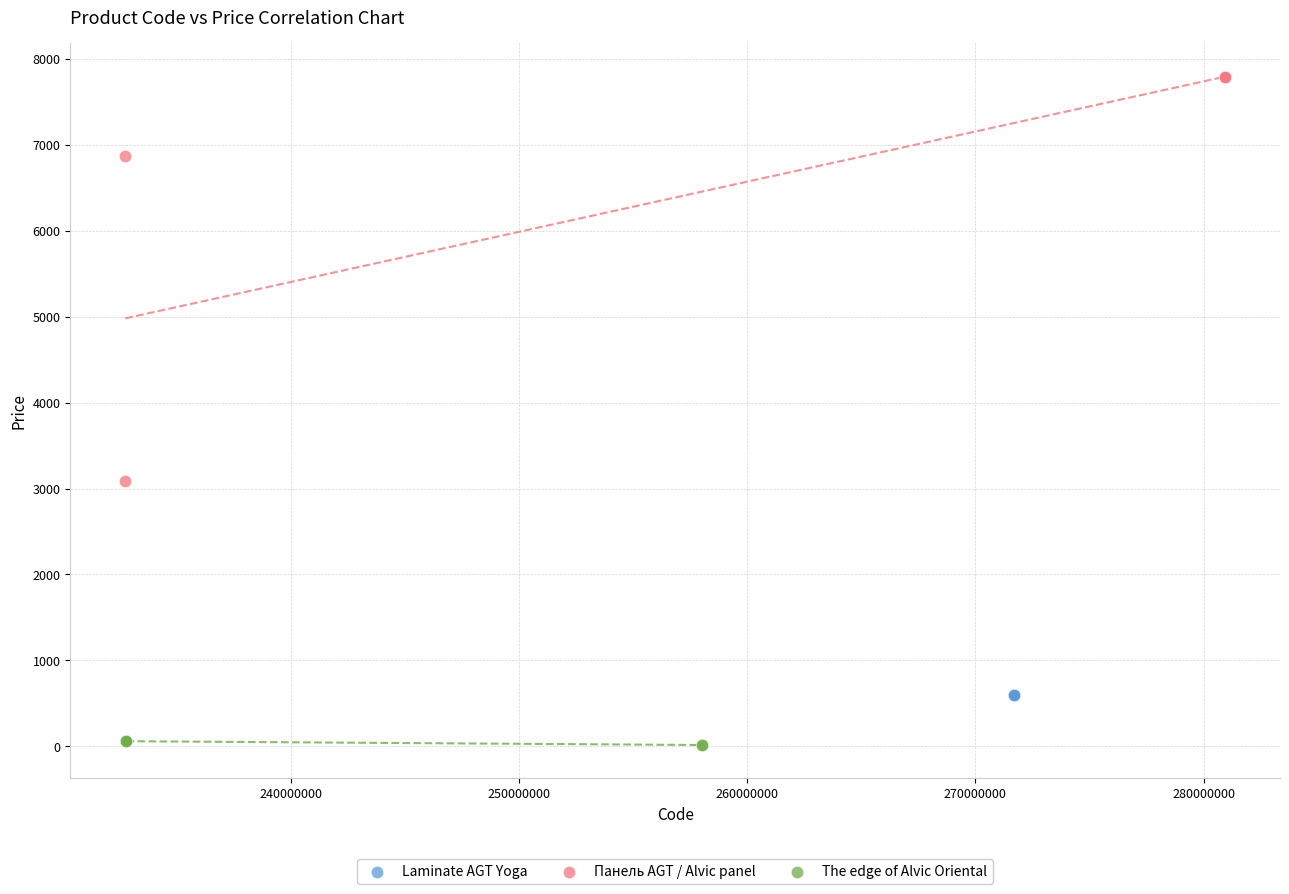

Which series reaches the maximum Y coordinate?

Панель AGT / Alvic panel